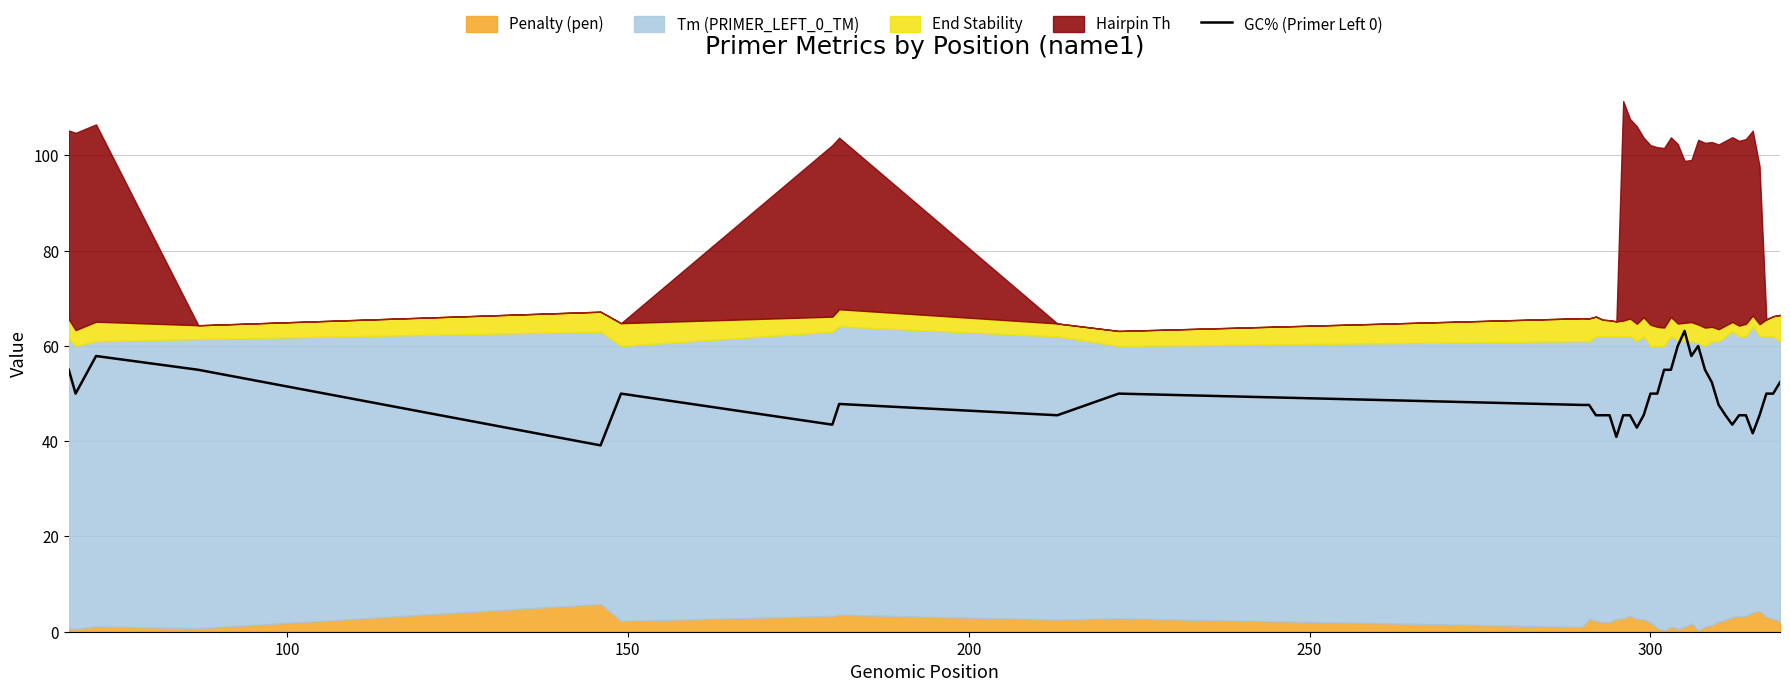

What is the maximum value for GC% (Primer Left 0)?

63.2